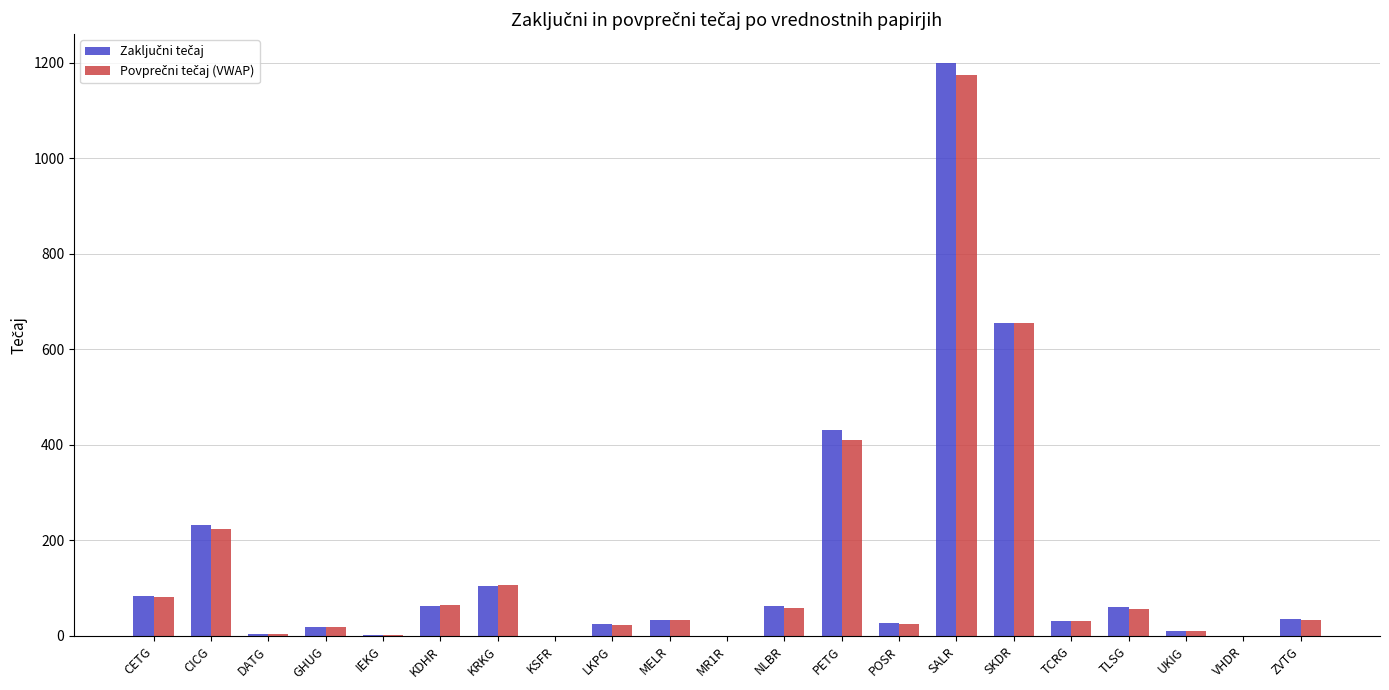

At which category is the sum across all series the highest?

SALR